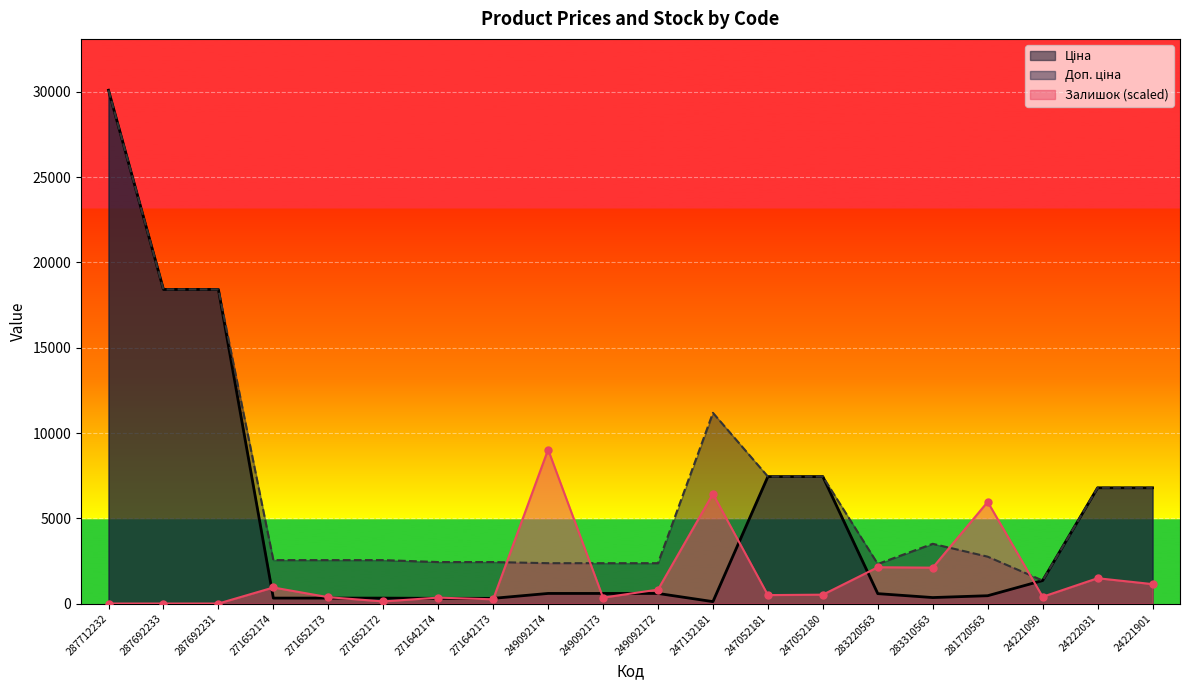

The Залишок series shows 494.8 at 247052181. True or false?

True